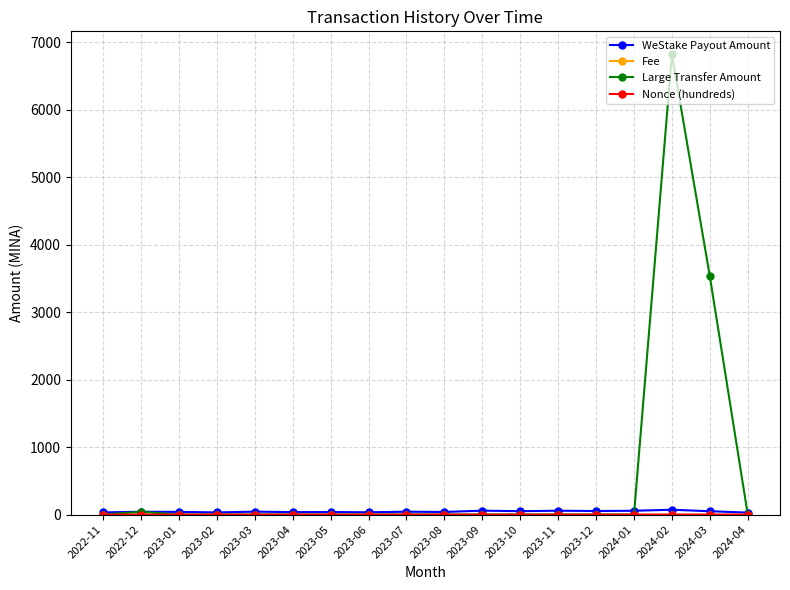

What is the label of the 12th point from the left?

2023-10